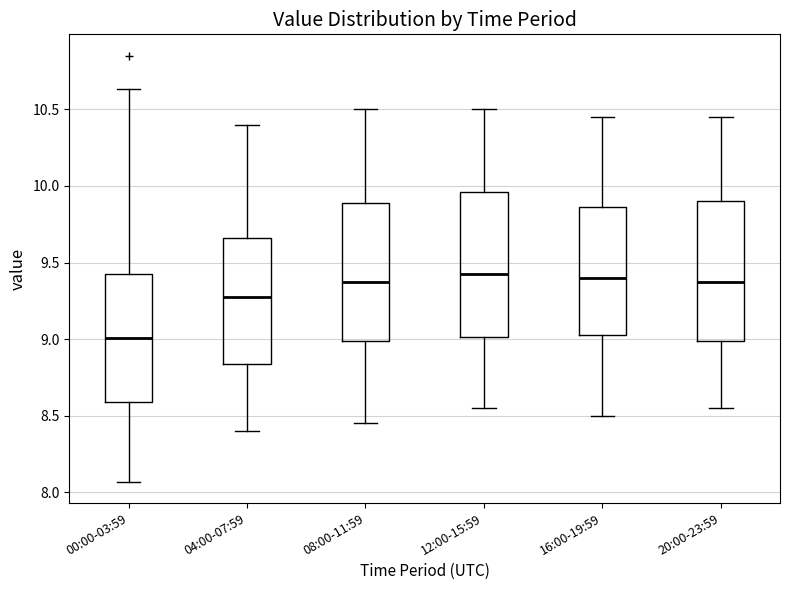

Which box has the lowest median line?

00:00-03:59